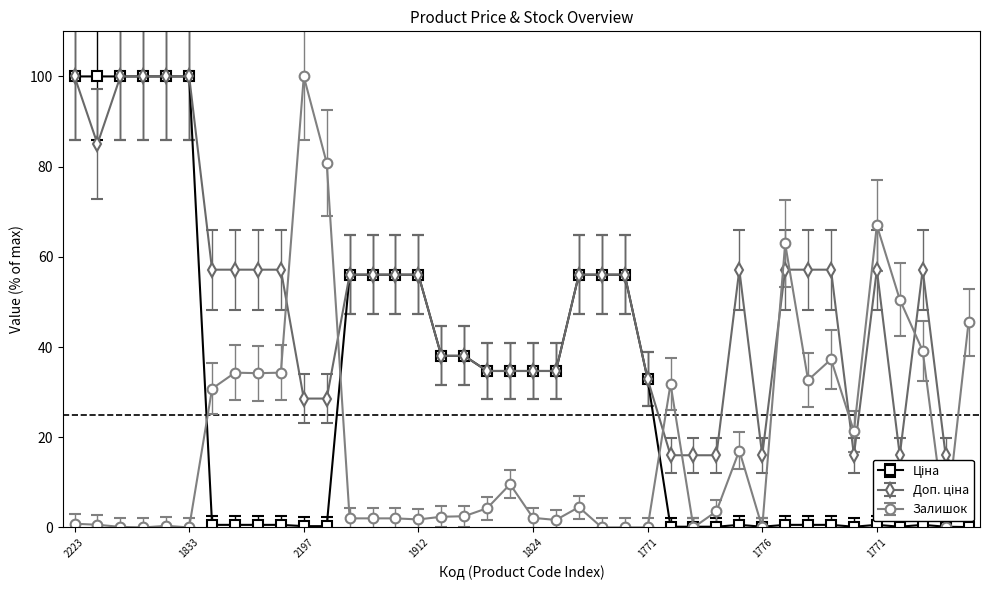

At how many categories does at least one series exceed 34?

33